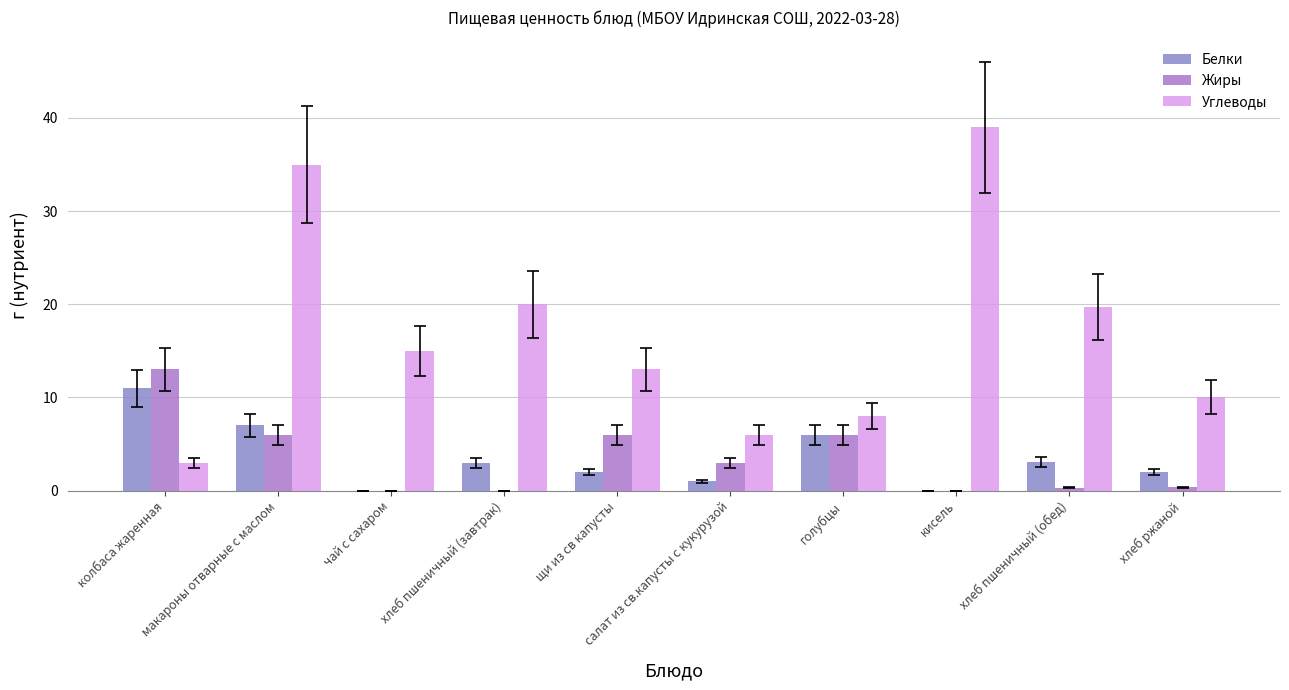

What is the difference between the maximum and minimum values in the Жиры series?

13.0